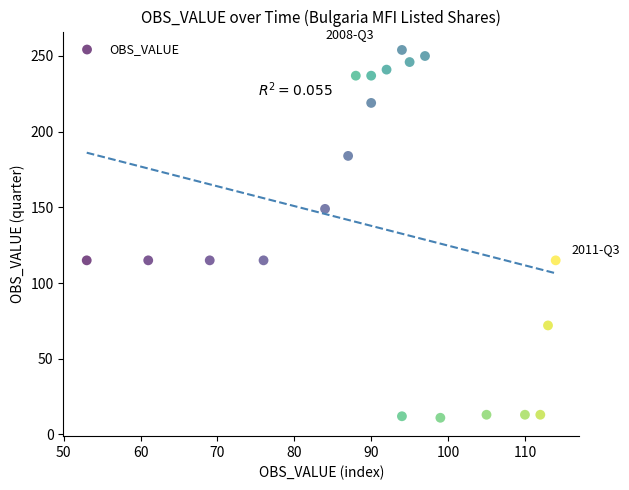

What is the range of Y values (max minus min)?

243